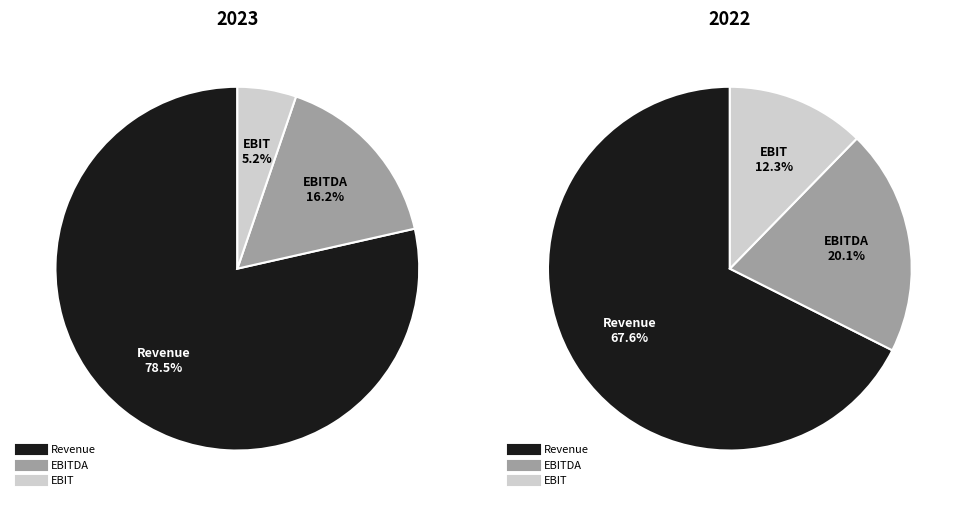

Does any single category account for the majority?

Yes